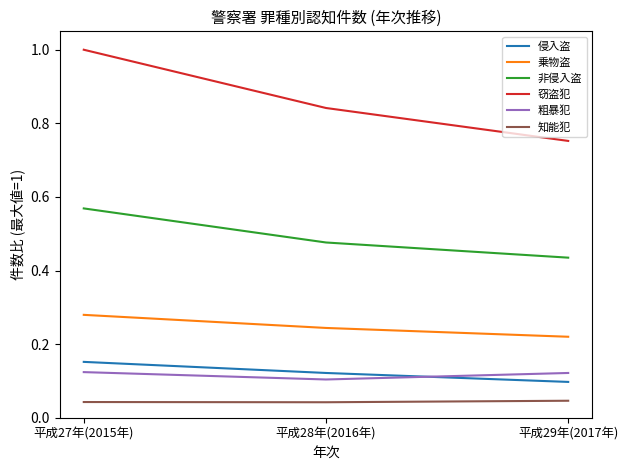

What is the total value across all series at 平成29年(2017年)?

1.7